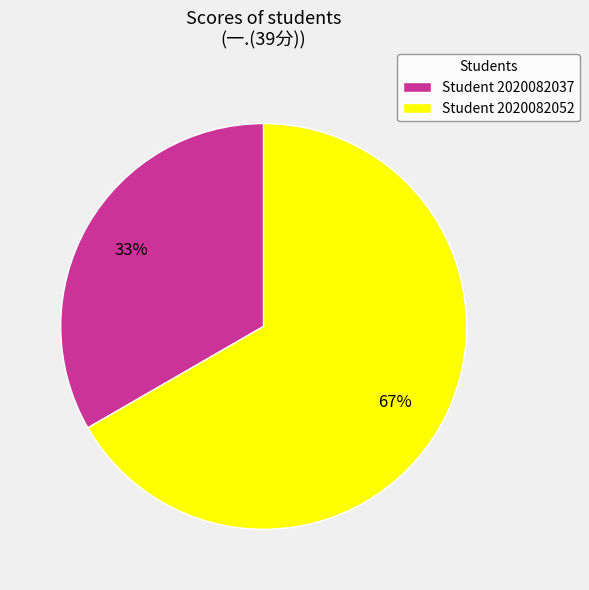

Count the number of slices in the pie.

2